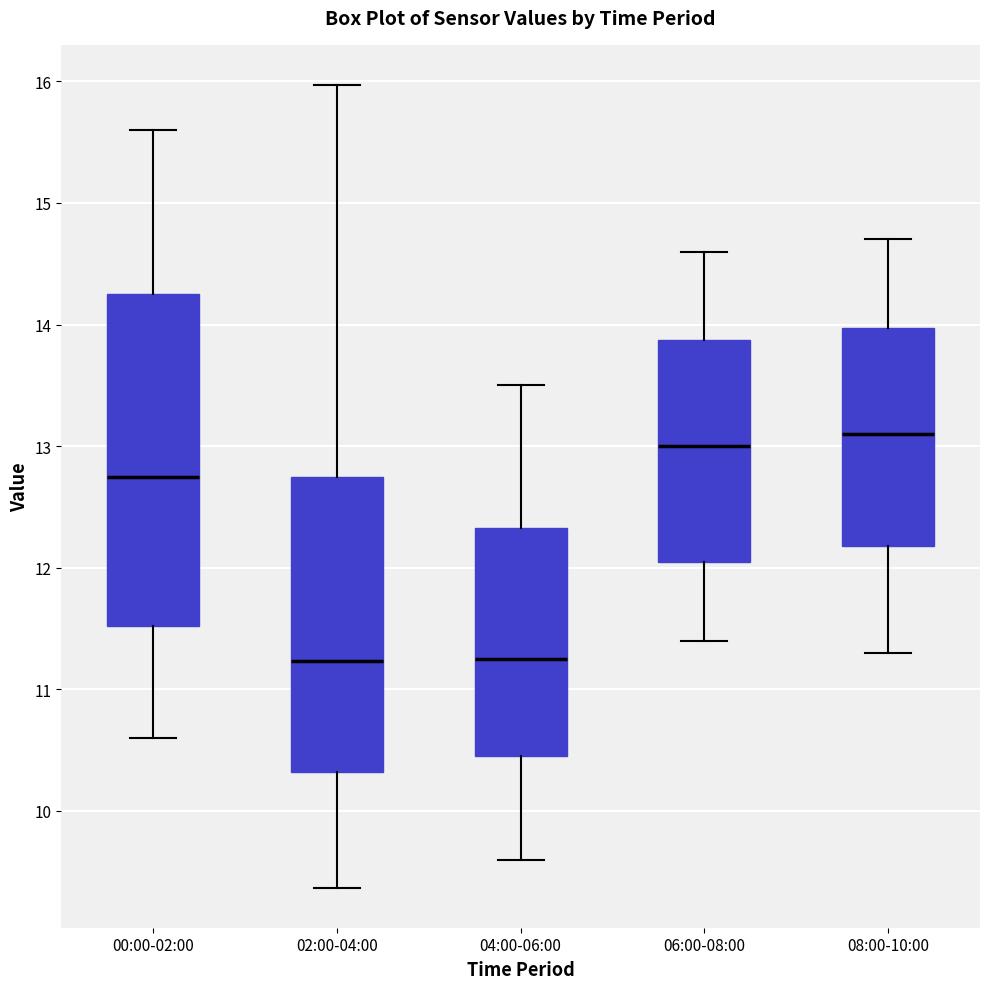

Reading left to right, transcribe this box plot: for each box, give where its median line is, the range the box spans, and where its two whiskers end, as read against the y-axis. The values are not printed on the chart, so give them approximately, as read against the axis.

00:00-02:00: median 12.8, box 11.5 to 14.3, whiskers 10.6 to 15.6
02:00-04:00: median 11.2, box 10.3 to 12.7, whiskers 9.4 to 16.0
04:00-06:00: median 11.3, box 10.5 to 12.3, whiskers 9.6 to 13.5
06:00-08:00: median 13.0, box 12.1 to 13.9, whiskers 11.4 to 14.6
08:00-10:00: median 13.1, box 12.2 to 14.0, whiskers 11.3 to 14.7